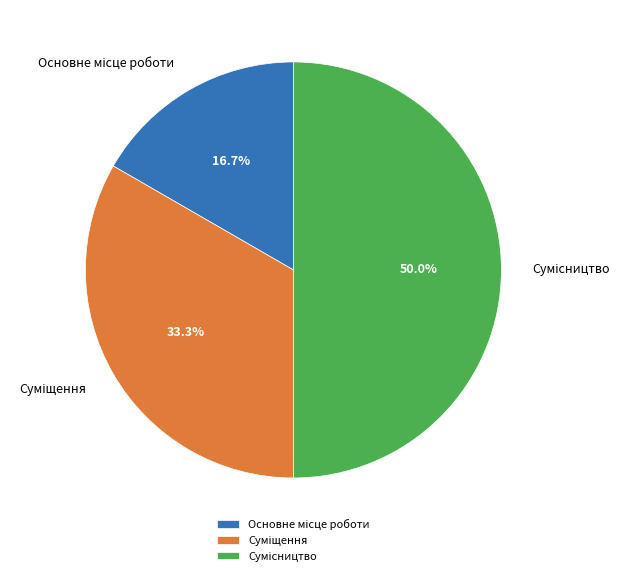

Count the number of slices in the pie.

3